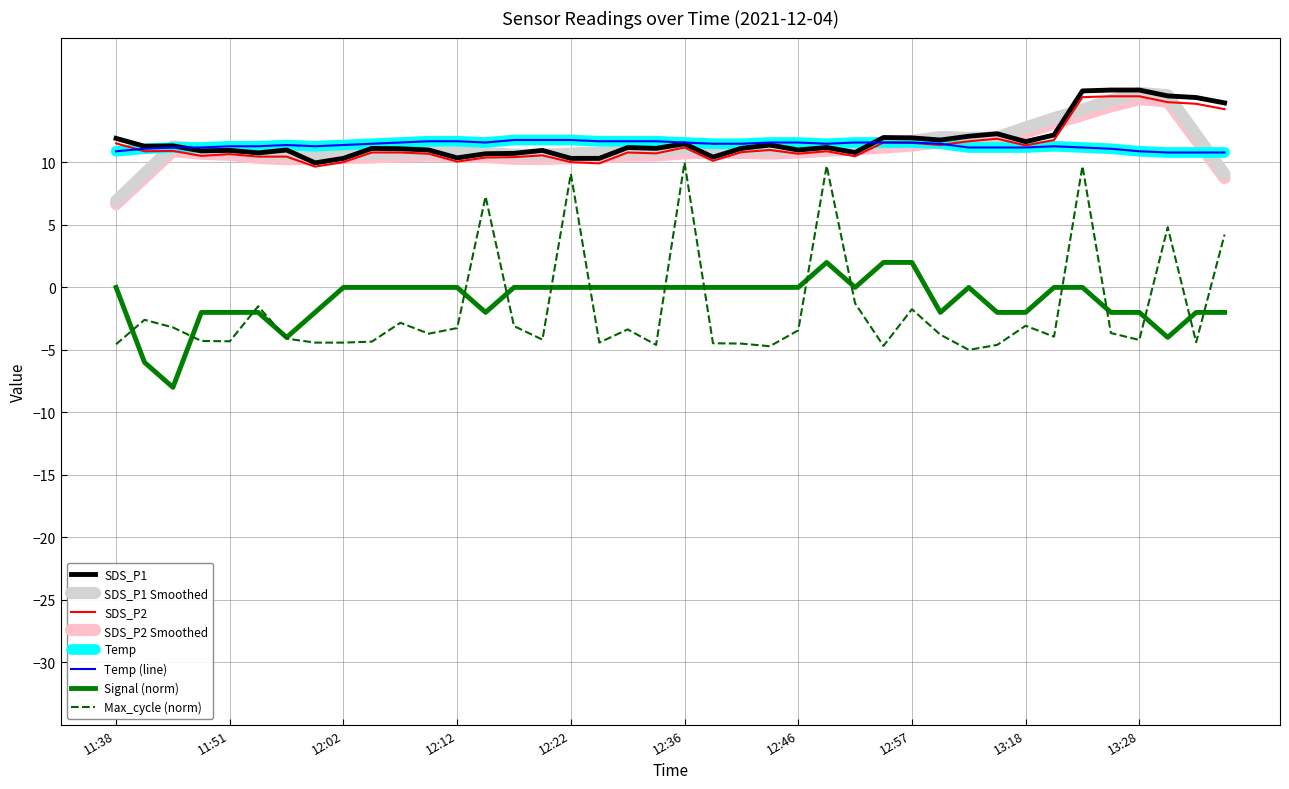

Does the chart display data point markers on the line(s)?

No